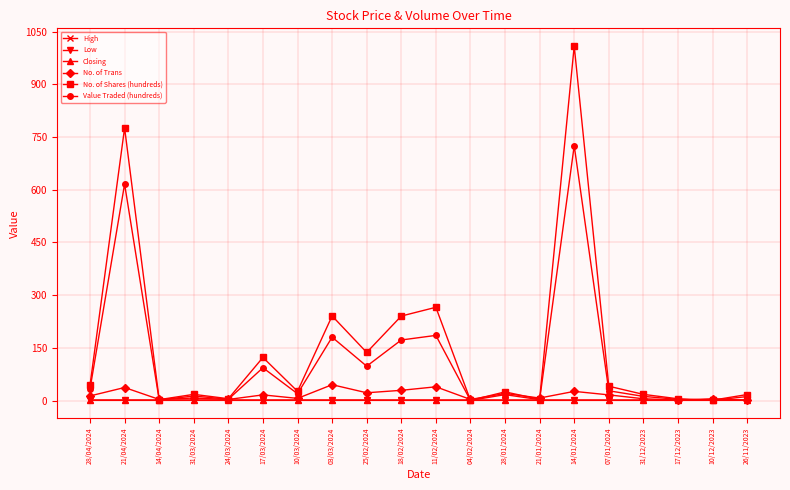

What position from the right is 28/01/2024?

8